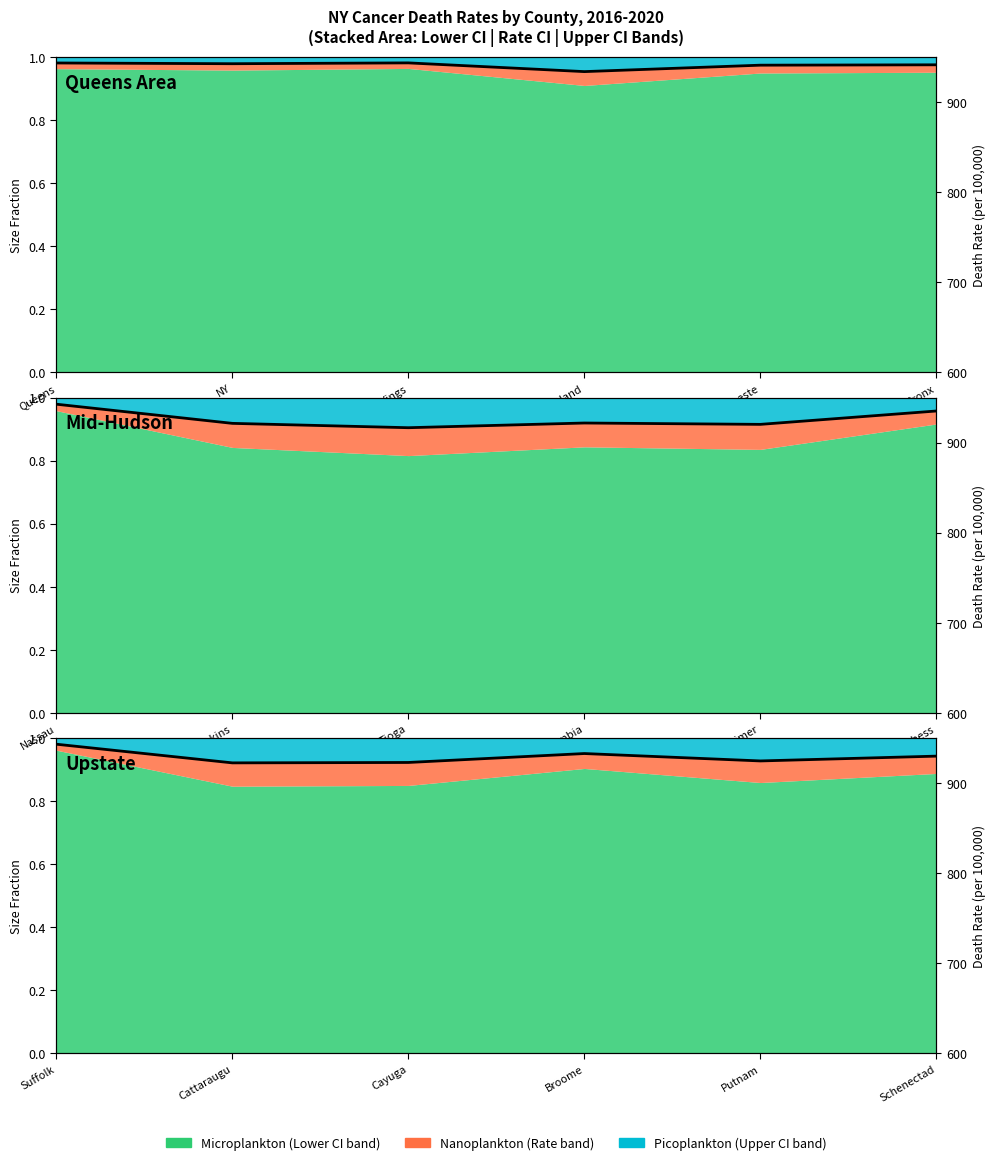

Count the values in the range 0 to 1.

6